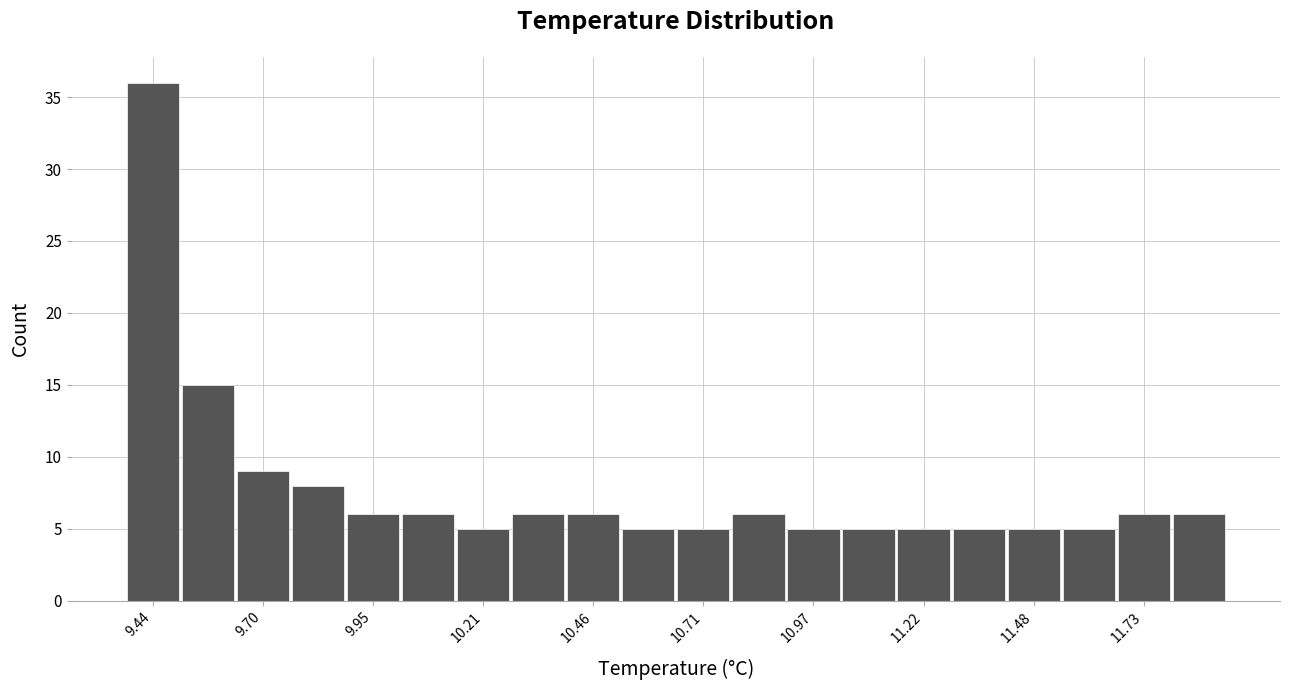

Around what value on the x-axis is the tallest bar? Give the approximate position of its centre, as read against the axis.

9.45